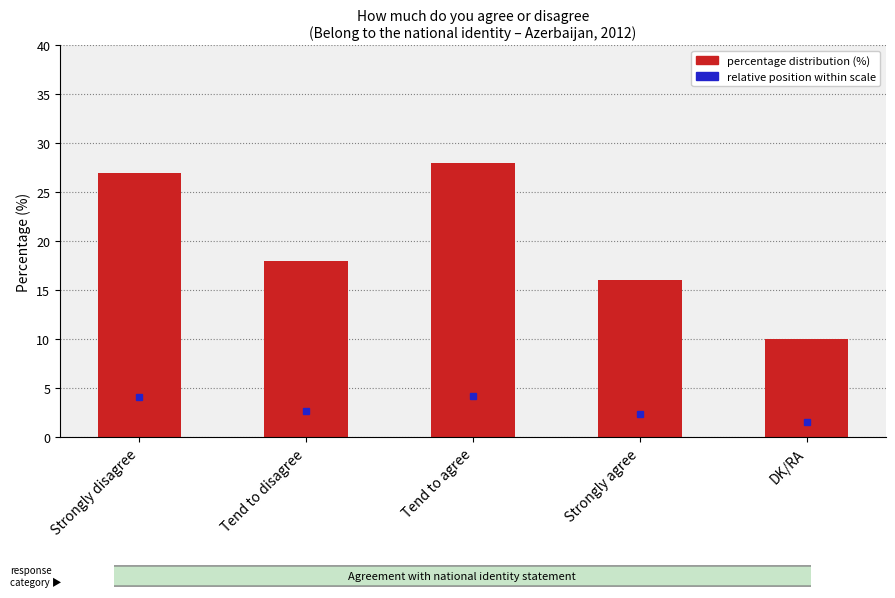

What is the difference between the second highest and minimum values?

17